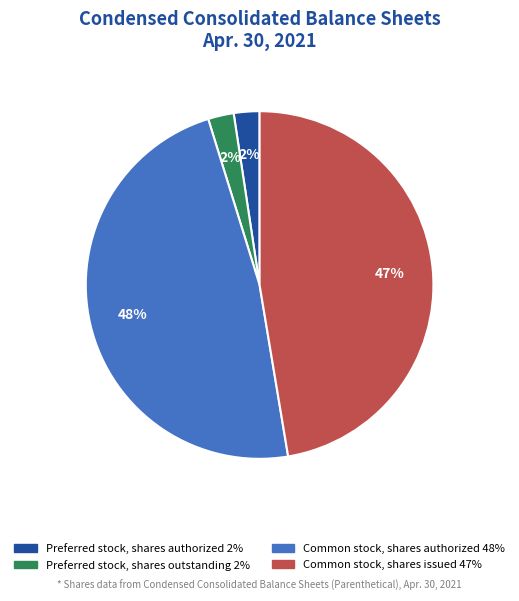

How many slices are in this pie chart?

4